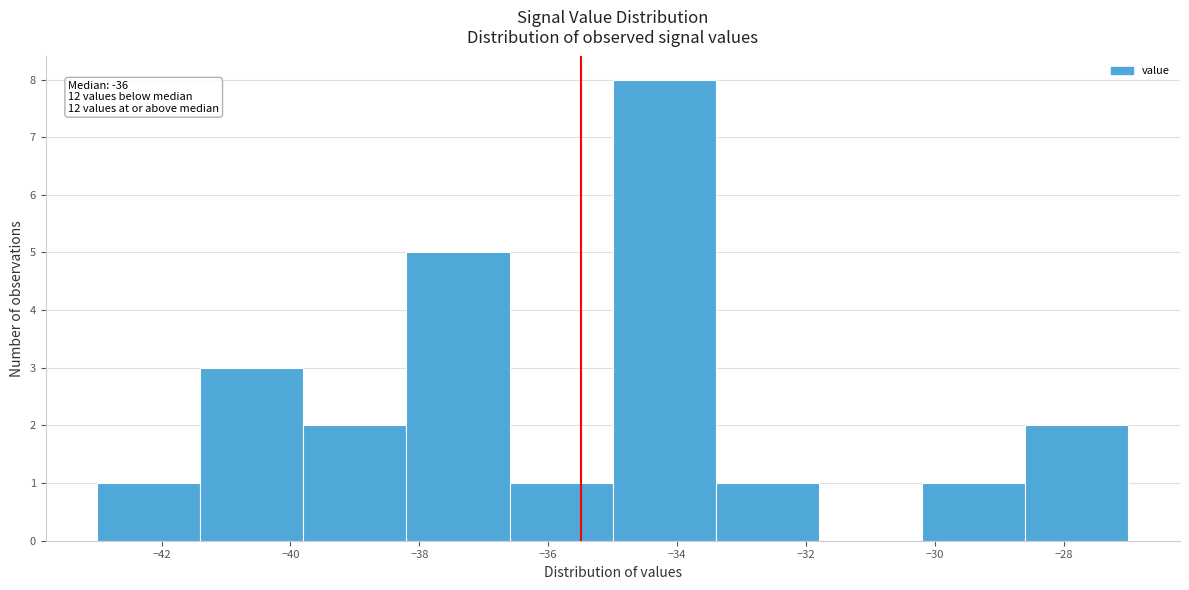

Which range on the x-axis has the tallest bar?

-35.0 to -33.4